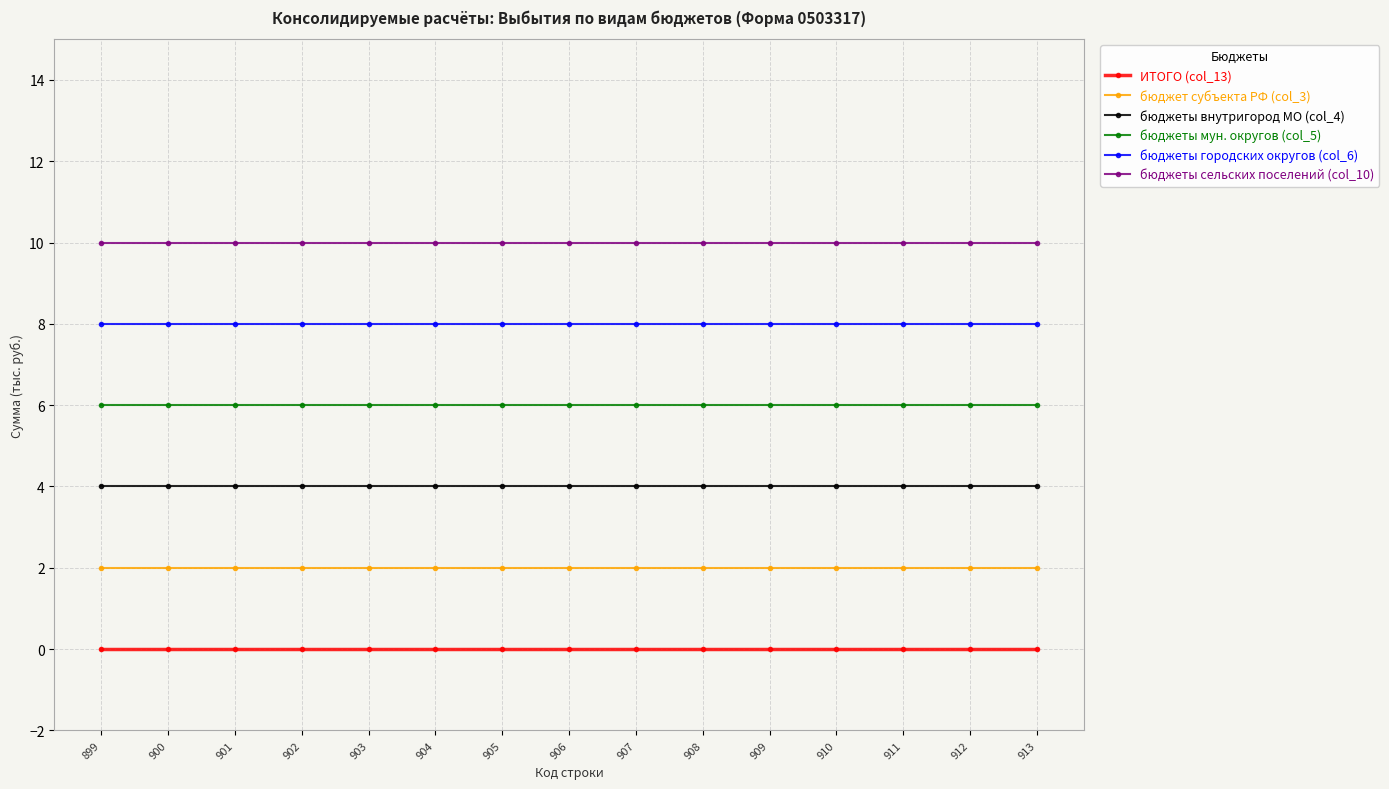

What are all the series names shown in the legend?

ИТОГО (col_13), бюджет субъекта РФ (col_3), бюджеты внутригород МО (col_4), бюджеты мун. округов (col_5), бюджеты городских округов (col_6), бюджеты сельских поселений (col_10)